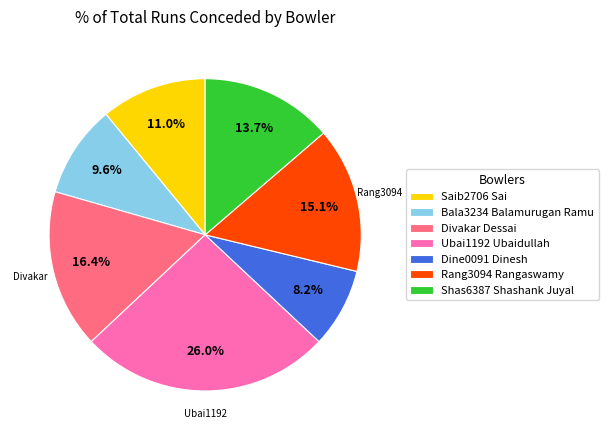

The Shas6387 Shashank Juyal slice represents 14% of the pie. True or false?

True